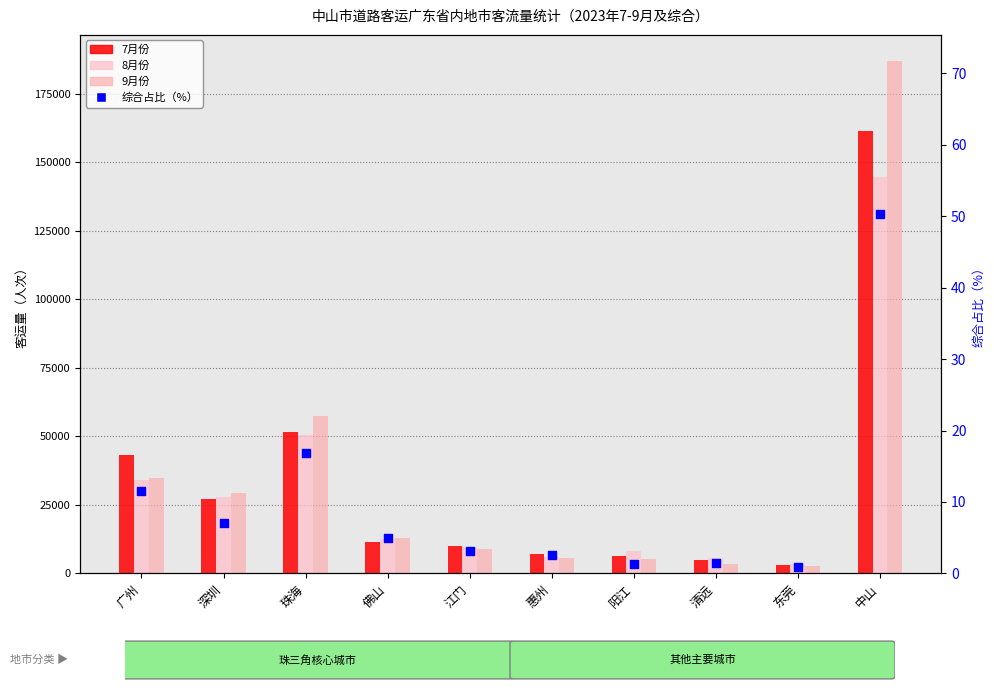

At which category is the sum across all series the highest?

中山